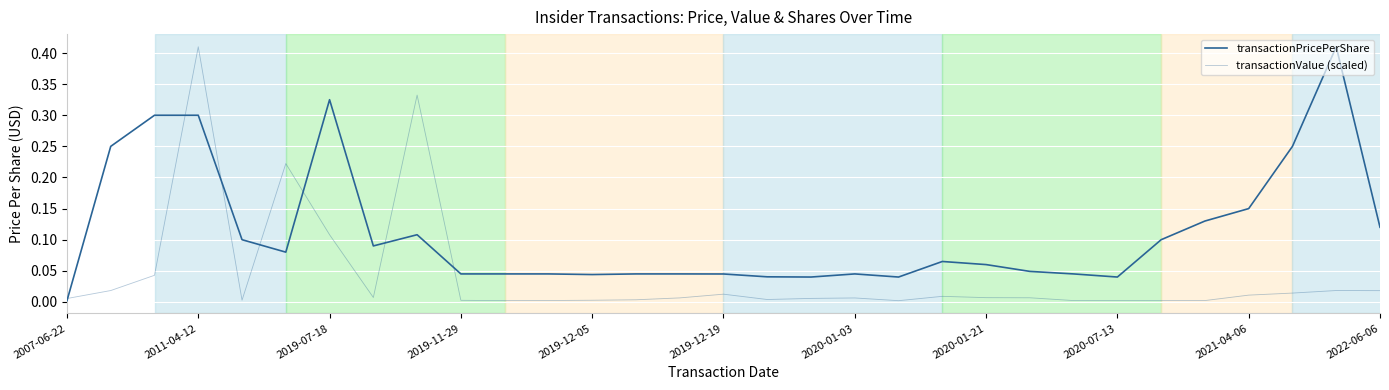

Is this an area chart (filled region under the line)?

No